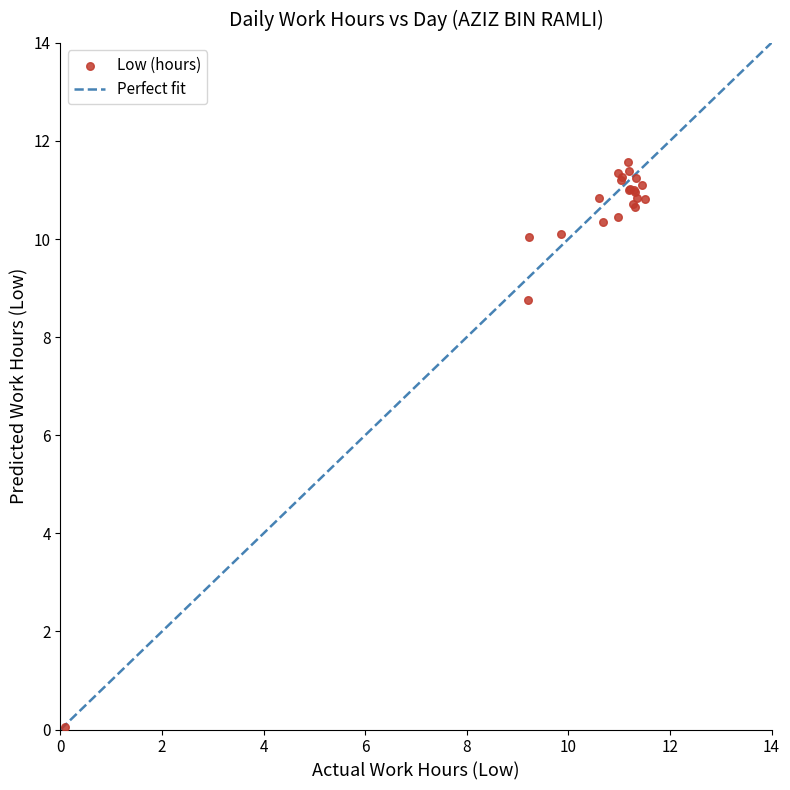

What Y value in the scatter plot is closest to 5?

8.8